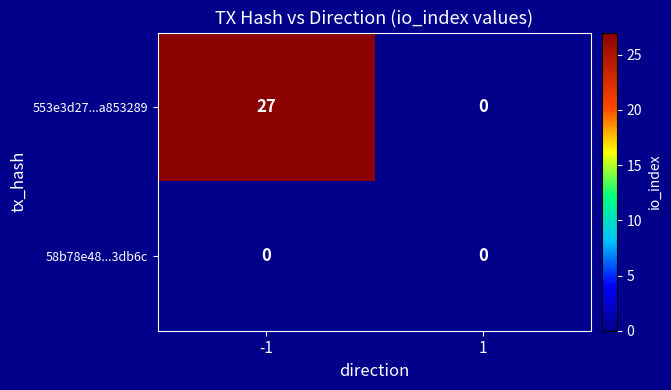

What is the sum of all 553e3d27...a853289 values?

27